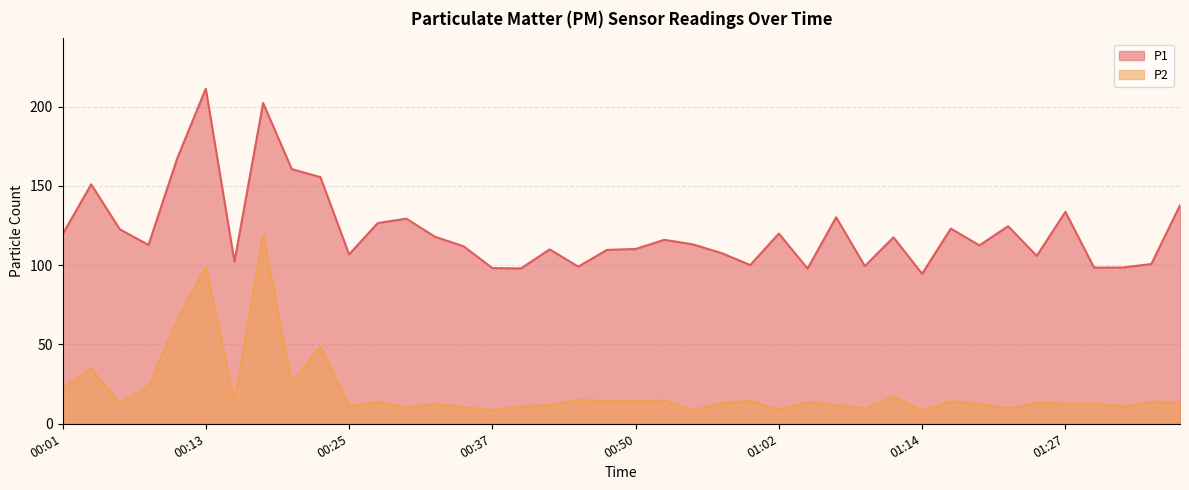

At which category does the chart reach its peak across all series?

00:13